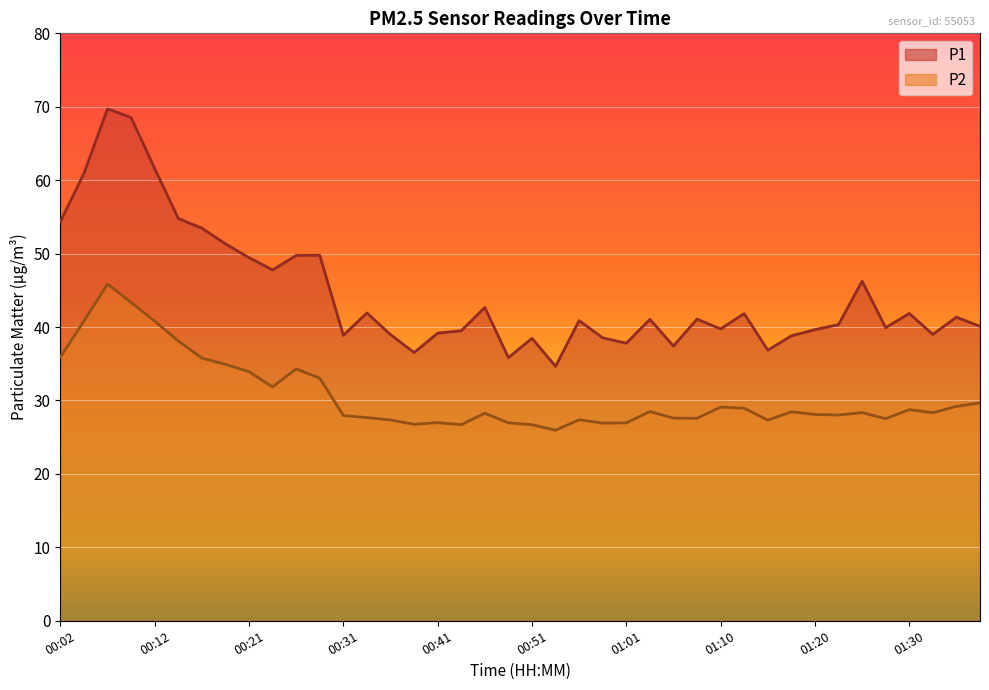

What is the minimum value for P2?

25.9